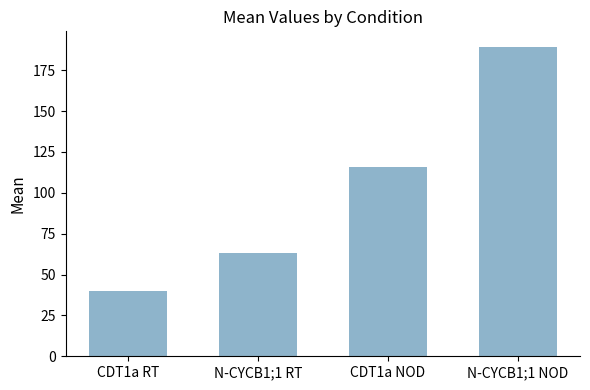

How many bars are there in total?

4